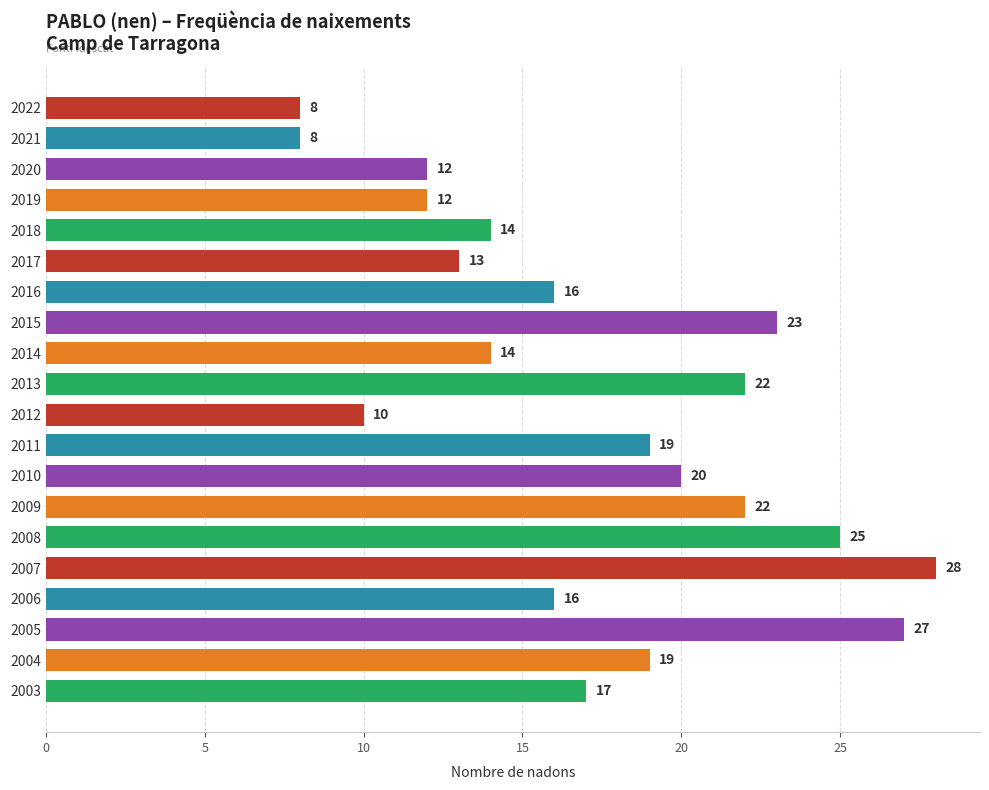

What is the greatest value displayed?

28